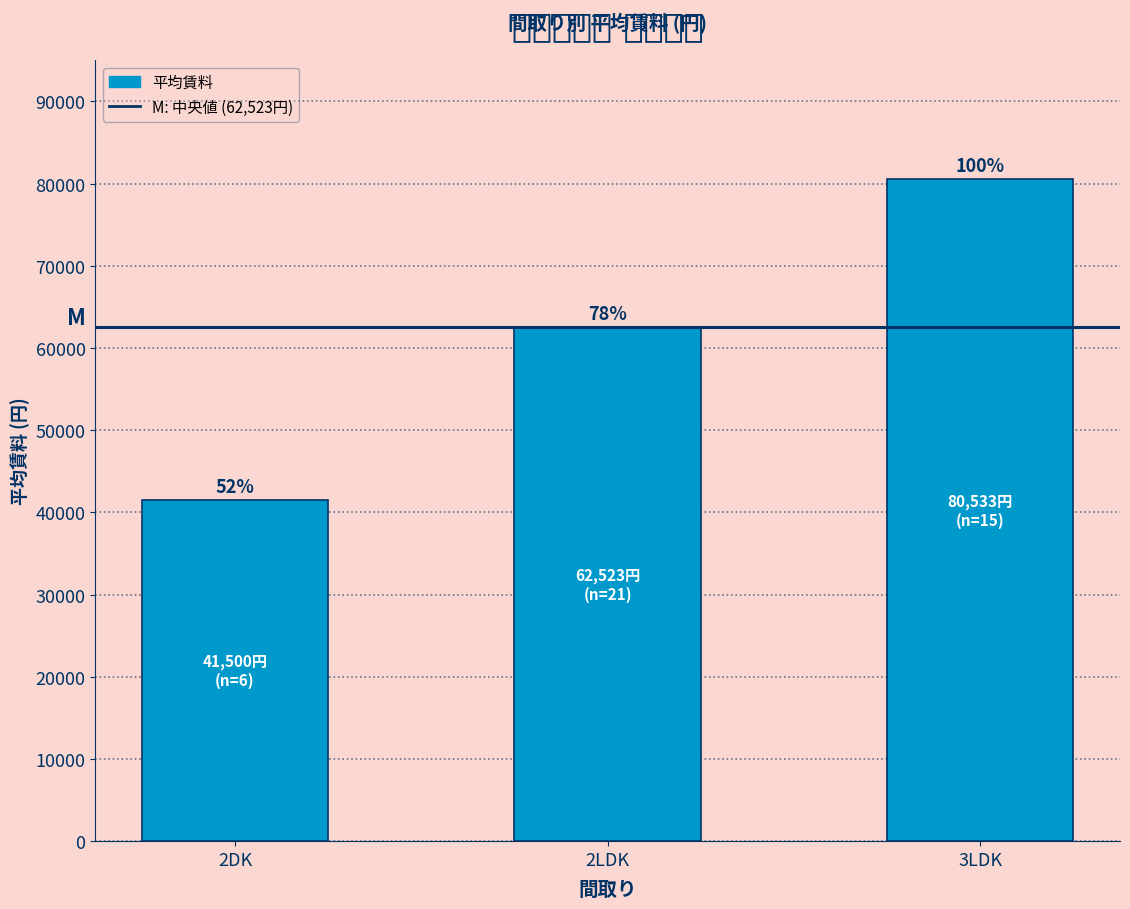

Rank the categories by value from lowest to highest.

2DK, 2LDK, 3LDK